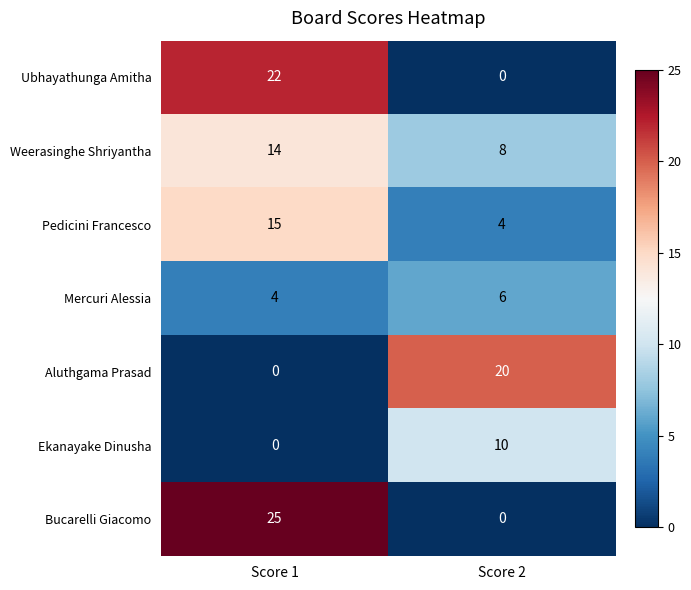

At how many categories does at least one series exceed 19?

2